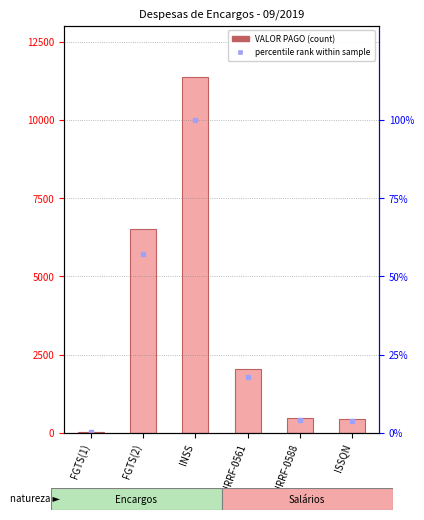

The percentile rank within the sample series shows 163.7 at INSS. True or false?

False